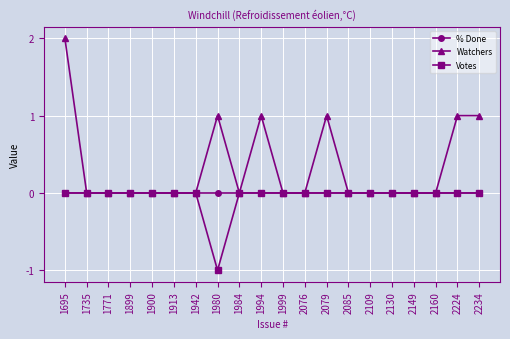

Is it true that Votes equals 1 at 1913?

False